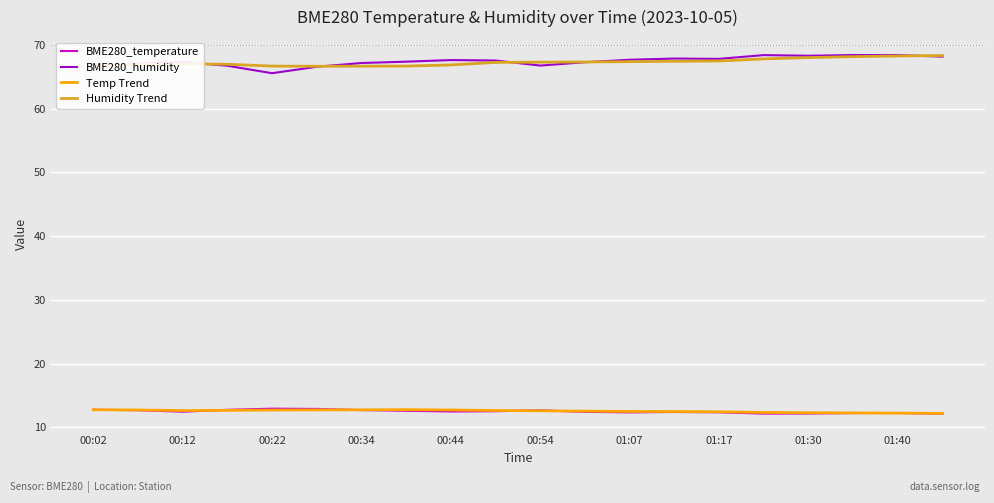

What is the greatest value displayed?

68.4